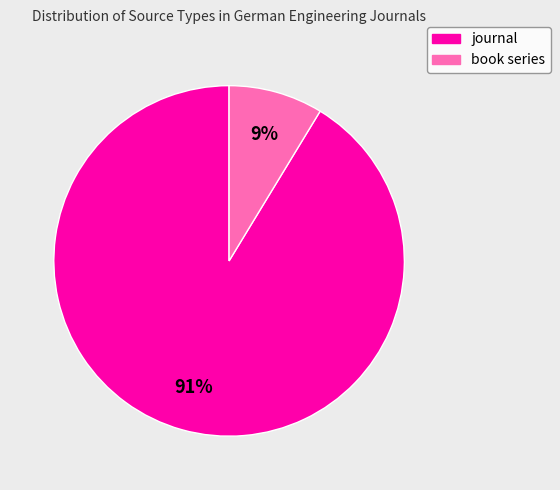

Combined, do journal and book series account for over 50%?

Yes